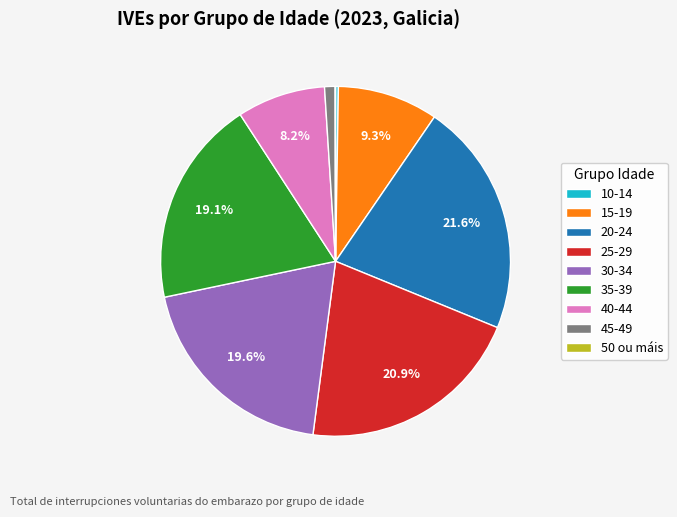

To the nearest percent, what is the combined percentage of 35-39 and 15-19?

28%